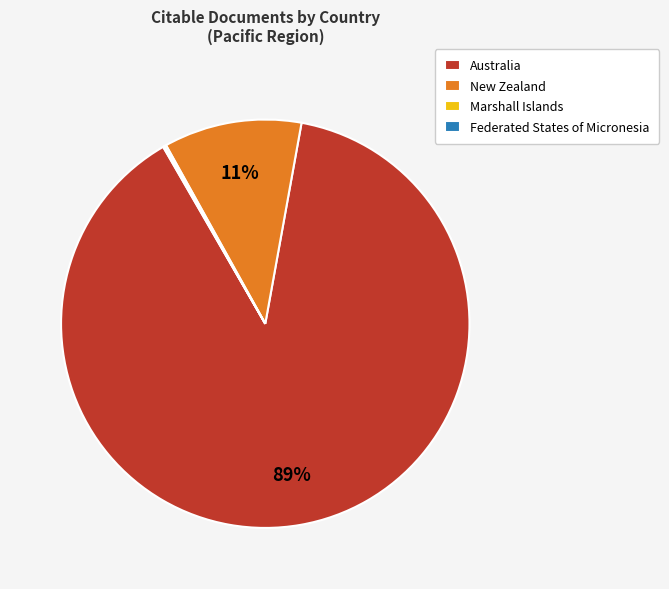

What is the largest slice in the pie chart?

Australia